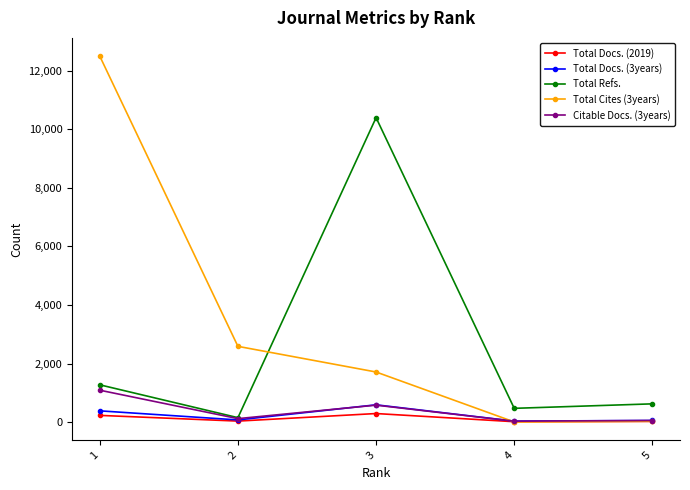

At how many categories does at least one series exceed 2064?

3